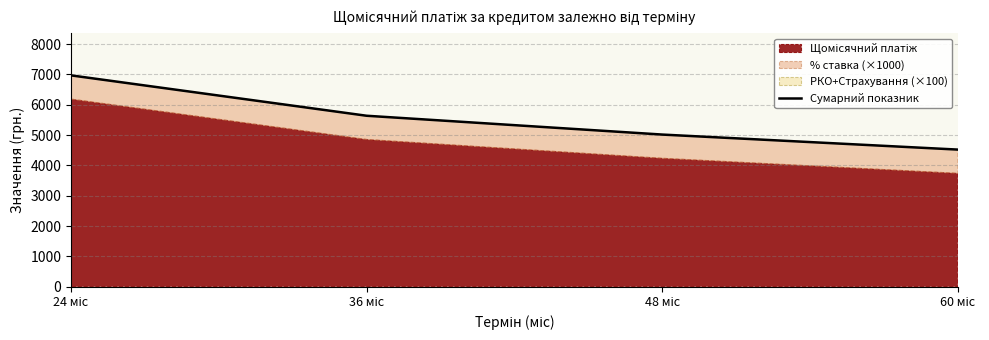

How many values exceed 5636?

2